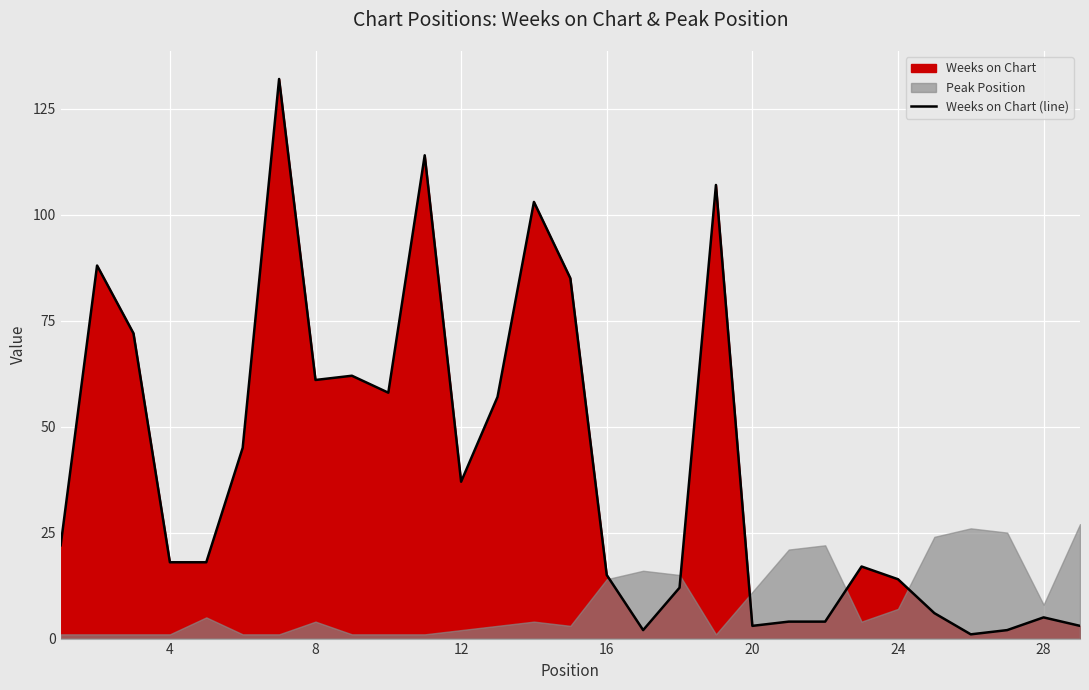

What is the highest value of the Weeks on Chart (line) series?

132